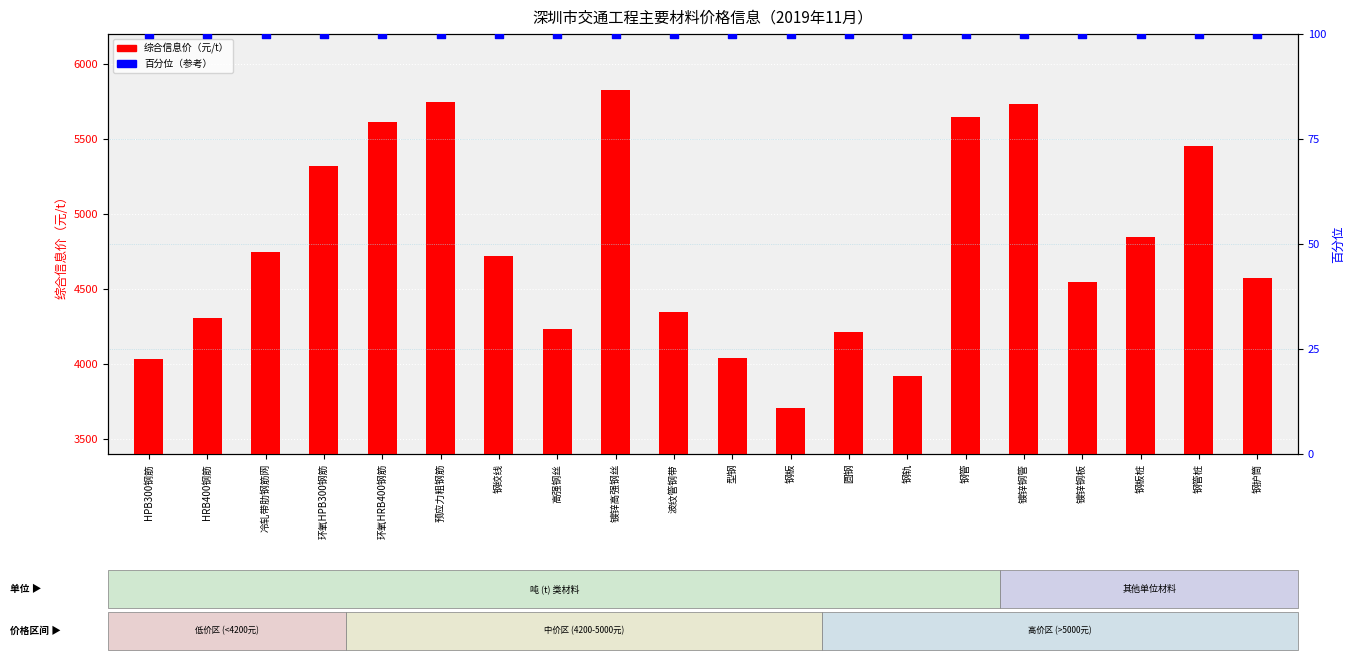

Which series reaches the minimum Y coordinate?

百分位